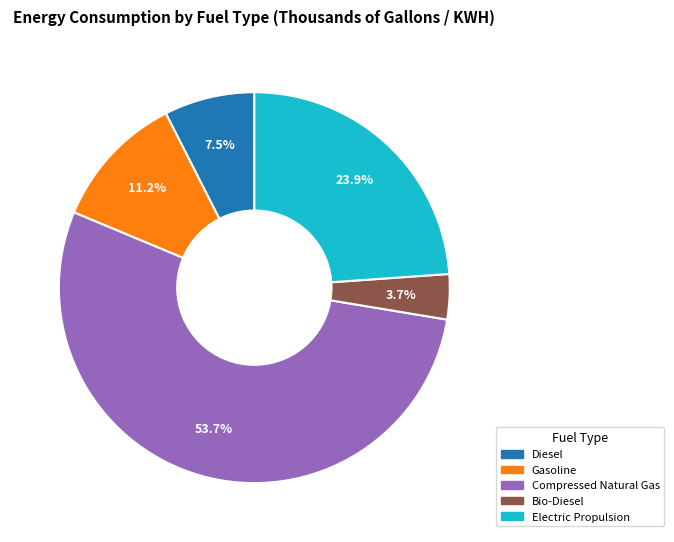

Is there a majority slice in this chart?

Yes